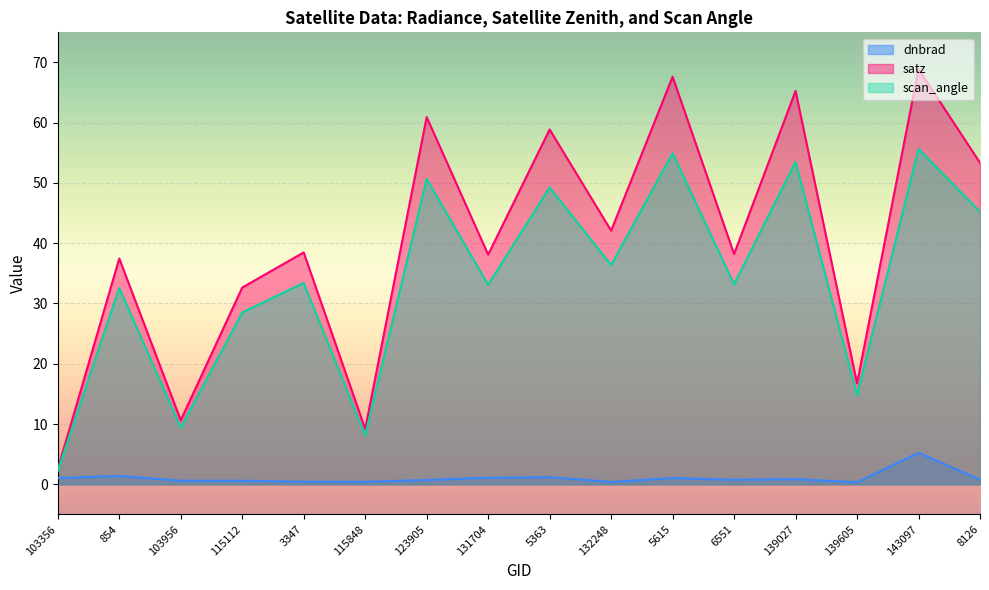

Where is the first local minimum for scan_angle?

103956